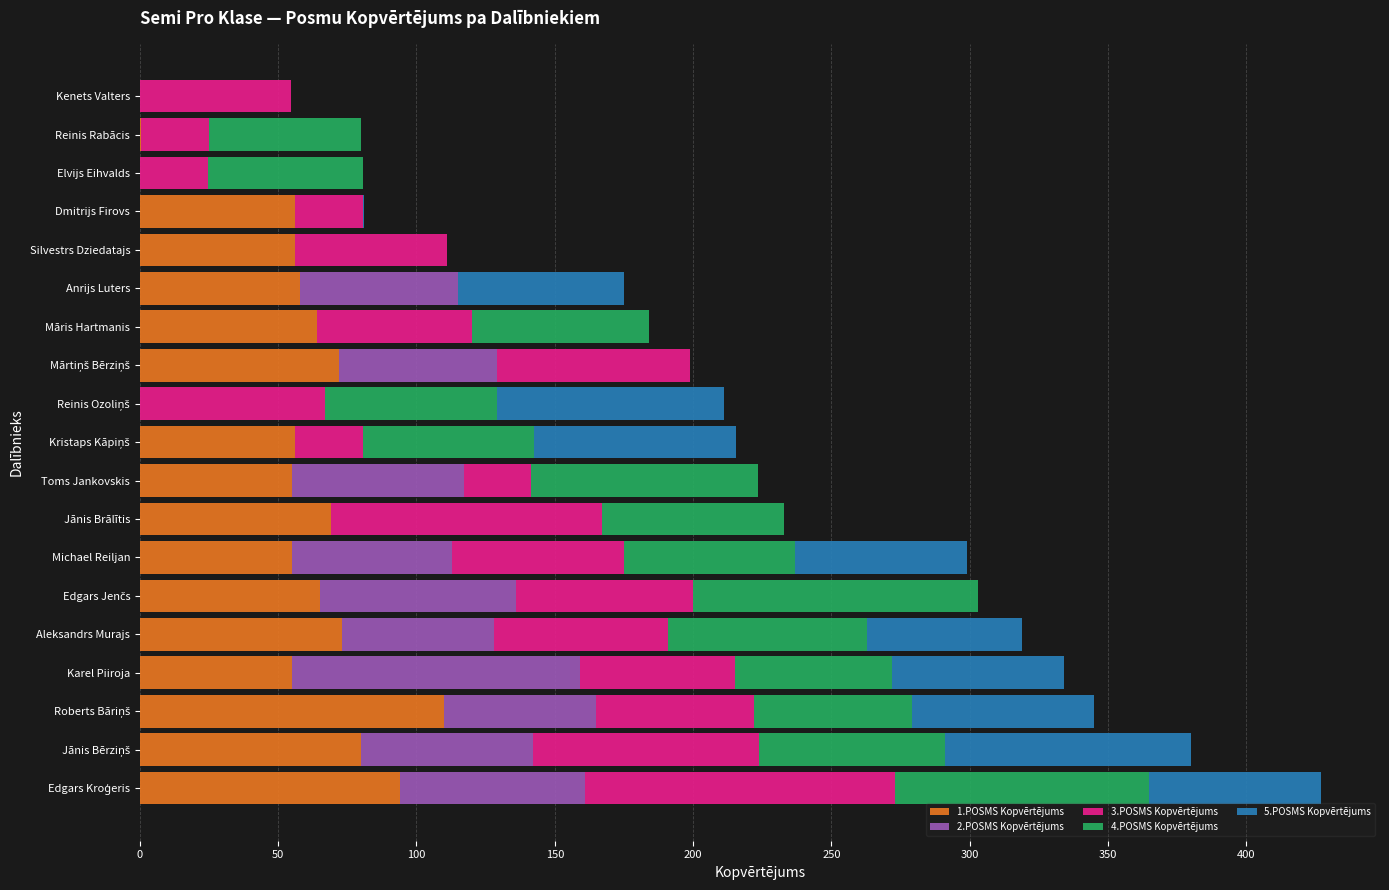

What is the sum of the 1.POSMS Kopvērtējums values at Jānis Brālītis and Aleksandrs Murajs?

142.0